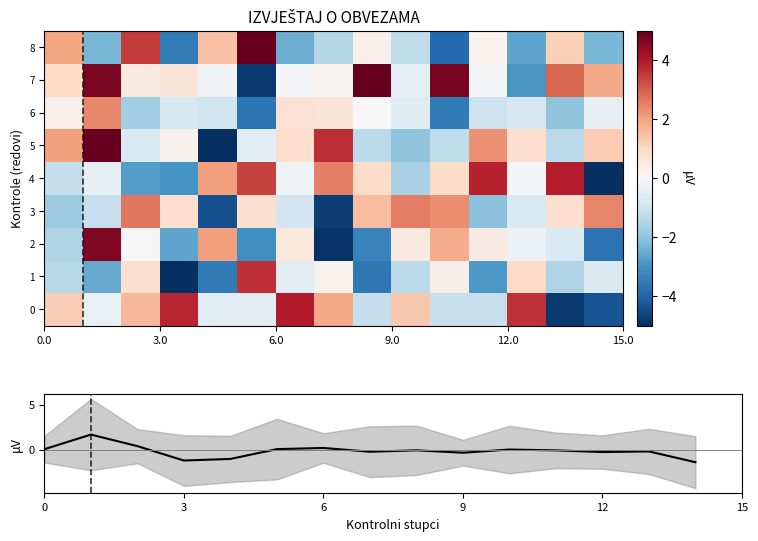

How many data points in 2 are less than 0?

9